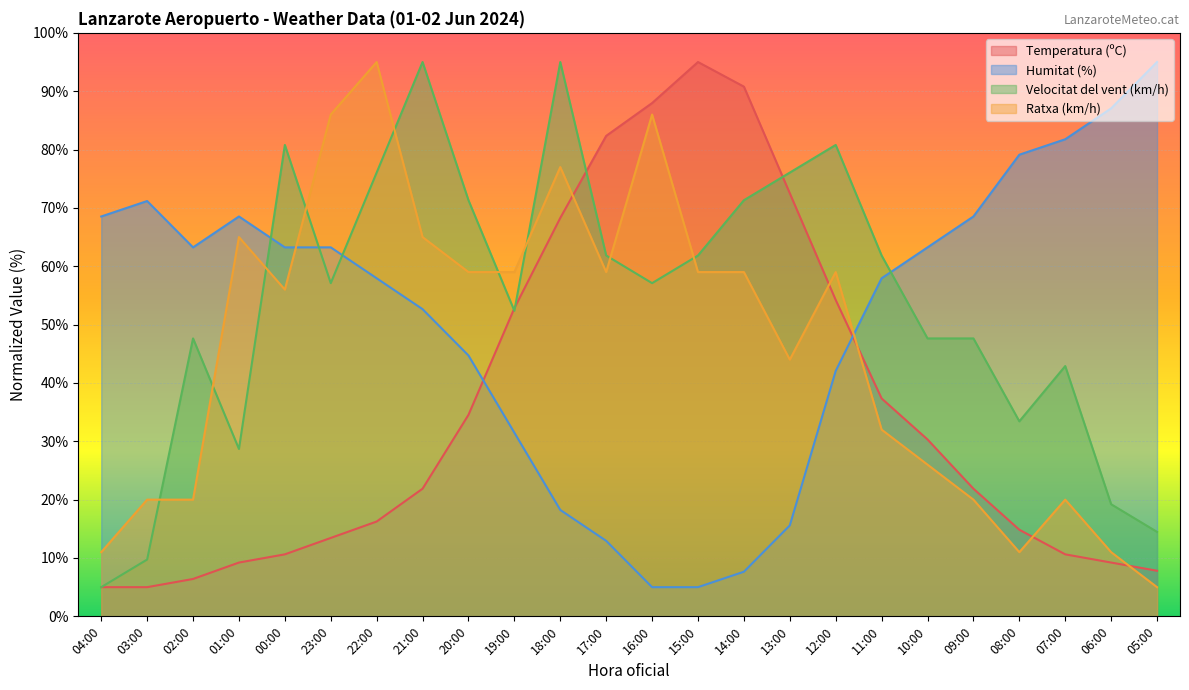

Reading left to right, extract all data points from this chart.

Temperatura (ºC): 5.0	5.0	6.4	9.2	10.6	13.4	16.2	21.9	34.5	52.8	68.3	82.3	88.0	95.0	90.8	72.5	54.2	37.3	30.3	21.9	14.8	10.6	9.2	7.8
Humitat (%): 68.5	71.2	63.2	68.5	63.2	63.2	57.9	52.6	44.7	31.5	18.2	12.9	5.0	5.0	7.6	15.6	42.1	57.9	63.2	68.5	79.1	81.8	87.1	95.0
Velocitat del vent (km/h): 5.0	9.7	47.6	28.7	80.8	57.1	76.1	95.0	71.3	52.4	95.0	61.8	57.1	61.8	71.3	76.1	80.8	61.8	47.6	47.6	33.4	42.9	19.2	14.5
Ratxa (km/h): 11.0	20.0	20.0	65.0	56.0	86.0	95.0	65.0	59.0	59.0	77.0	59.0	86.0	59.0	59.0	44.0	59.0	32.0	26.0	20.0	11.0	20.0	11.0	5.0